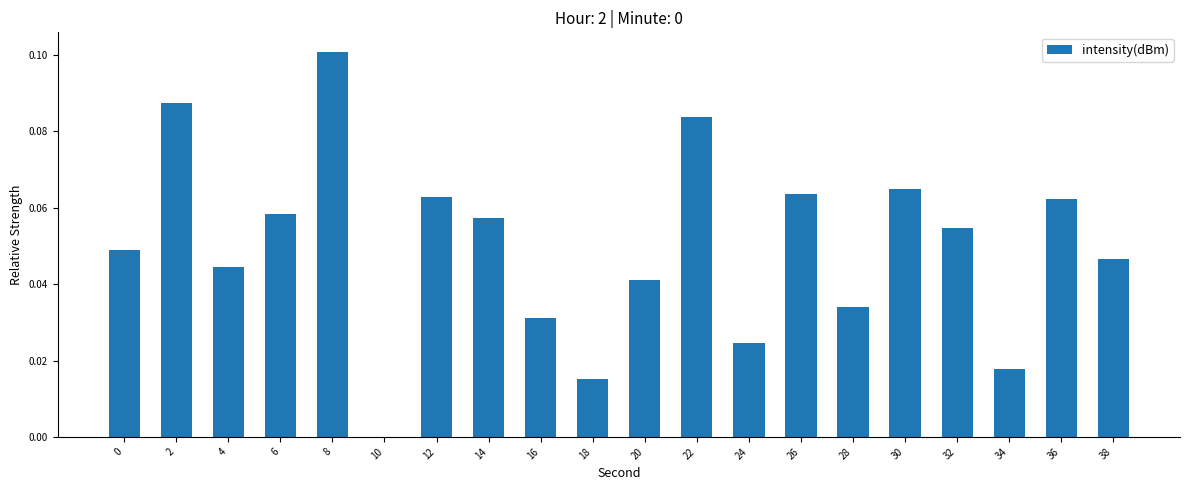

Does the chart contain stacked bars?

No